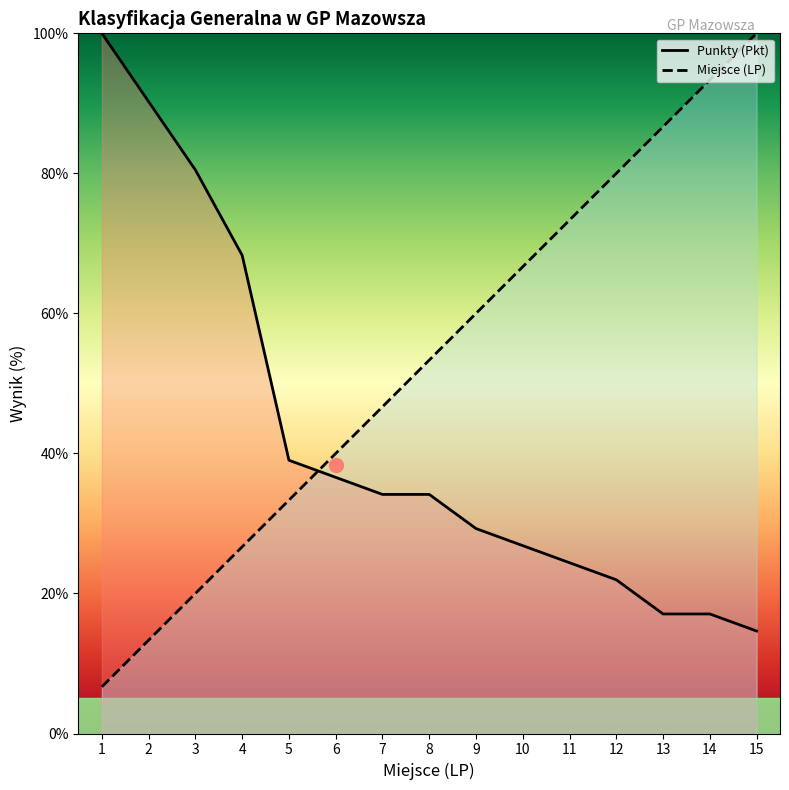

Is this an area chart (filled region under the line)?

No